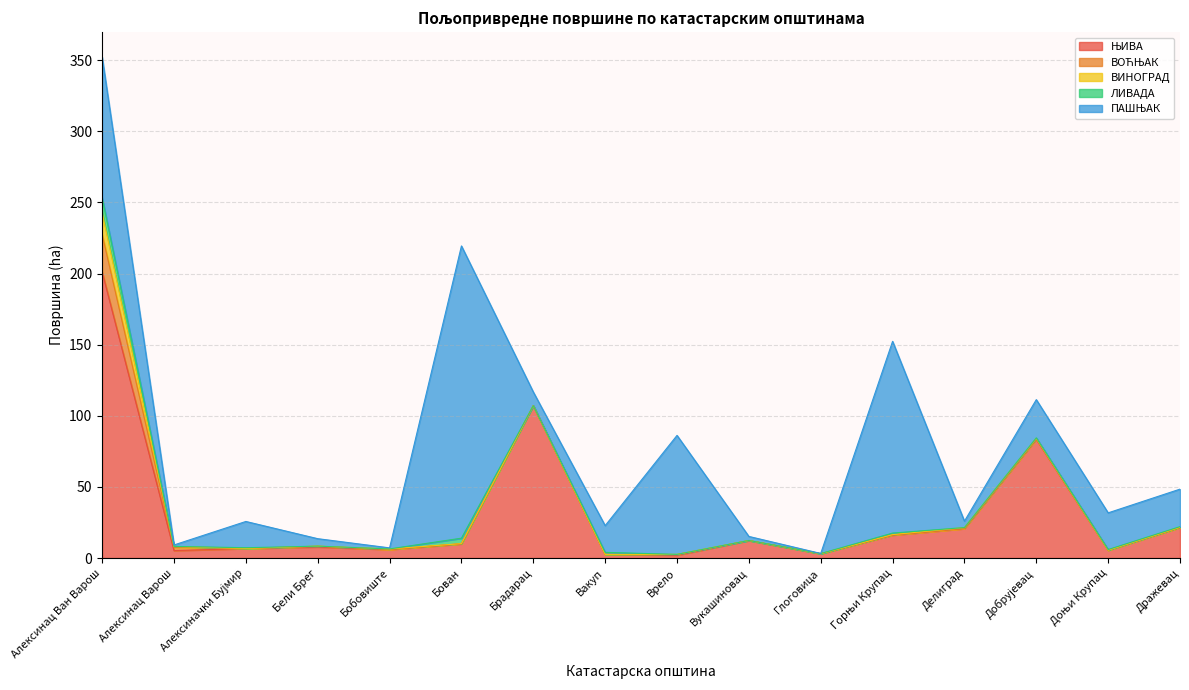

In ЊИВА, how many points are lower than both neighbors (excluding endpoints)?

5